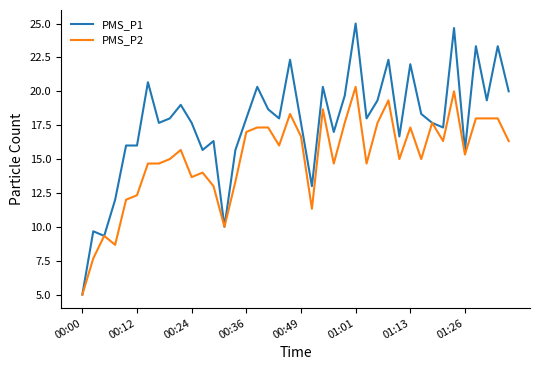

Which series has the widest spread of values?

PMS_P1